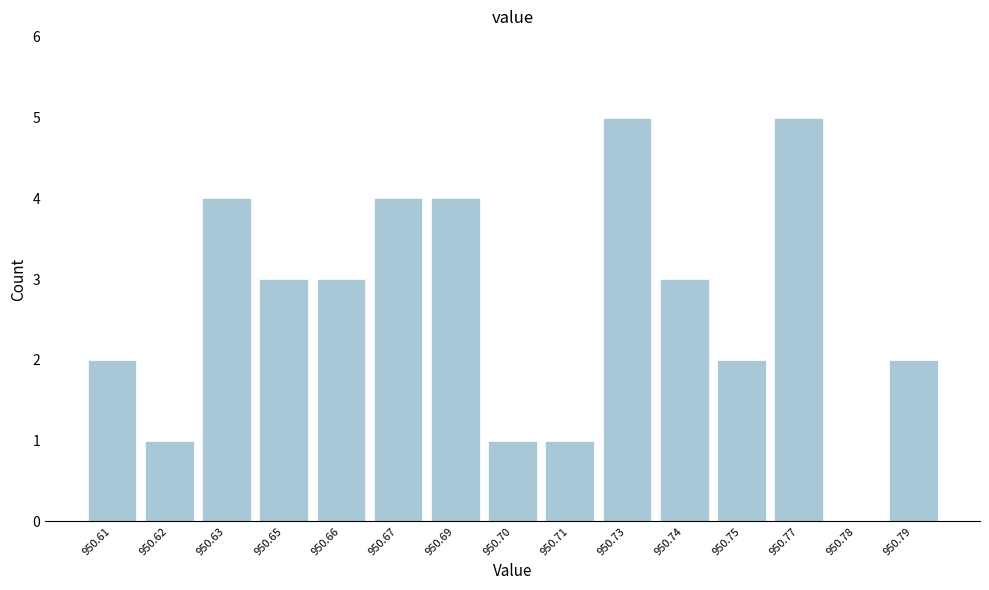

Reading left to right, transcribe all the data shown in this chart.

950.61=2	950.62=1	950.63=4	950.65=3	950.66=3	950.67=4	950.69=4	950.70=1	950.71=1	950.73=5	950.74=3	950.75=2	950.77=5	950.78=0	950.79=2